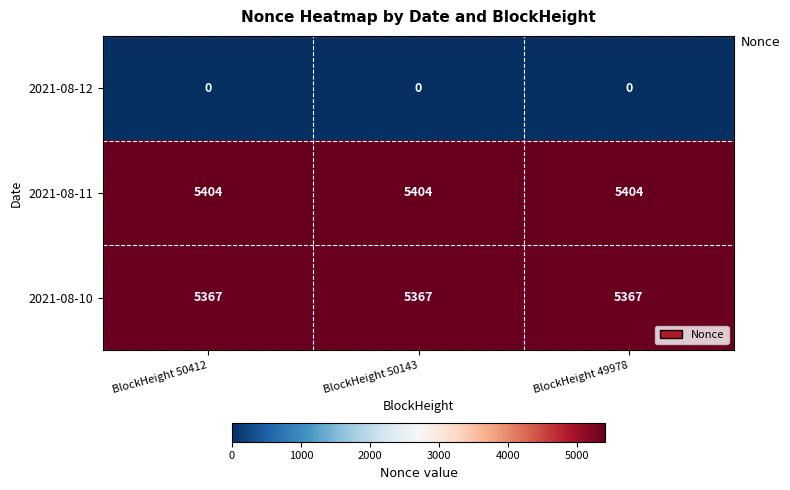

What is the minimum value for 2021-08-10?

5367